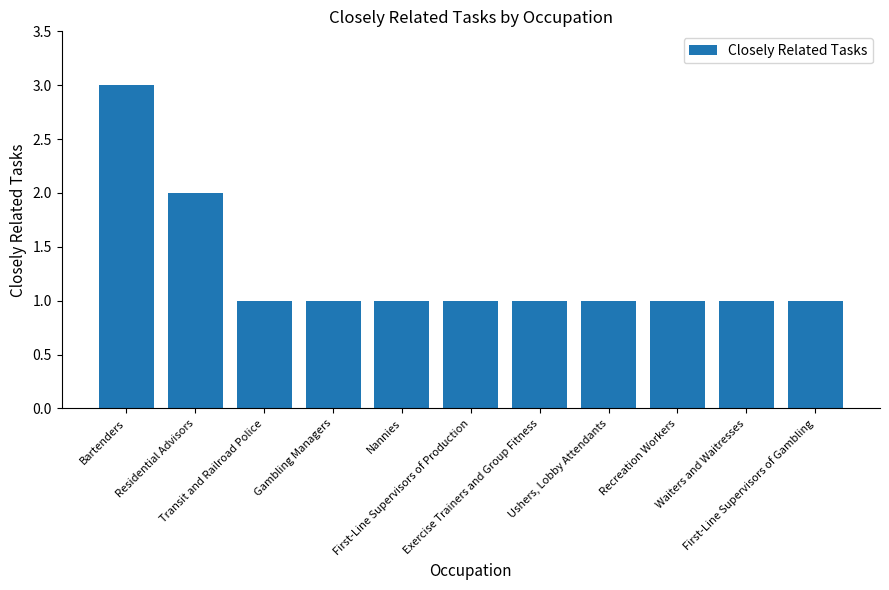

Is it true that the value at Recreation Workers is 2?

False